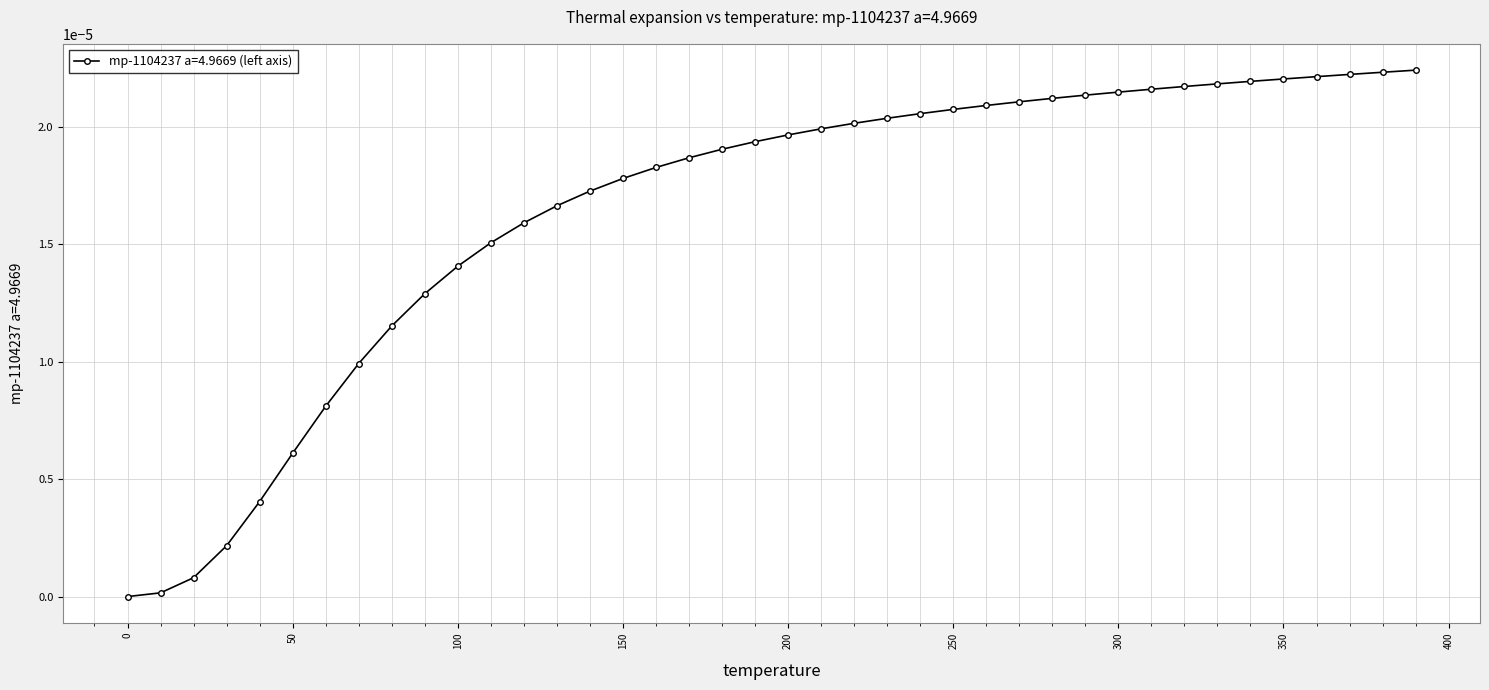

Rank the categories by value from highest to lowest.

390.0, 380.0, 370.0, 360.0, 350.0, 340.0, 330.0, 320.0, 310.0, 300.0, 290.0, 280.0, 270.0, 260.0, 250.0, 240.0, 230.0, 220.0, 210.0, 200.0, 190.0, 180.0, 170.0, 160.0, 150.0, 140.0, 130.0, 120.0, 110.0, 100.0, 90.0, 80.0, 70.0, 60.0, 50.0, 40.0, 30.0, 20.0, 10.0, 0.0